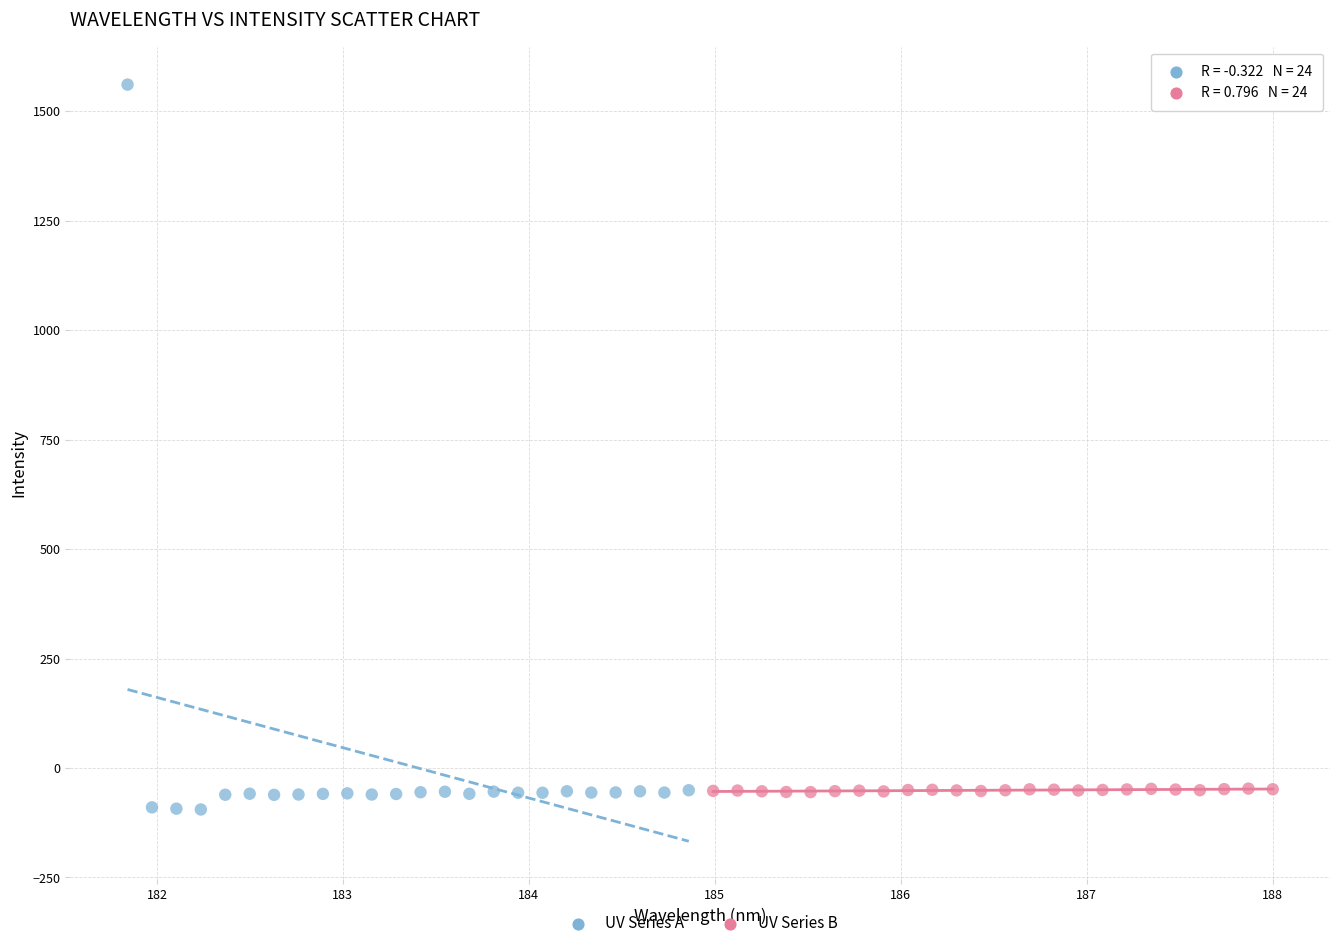

Which series contains the highest Y value?

UV Series A